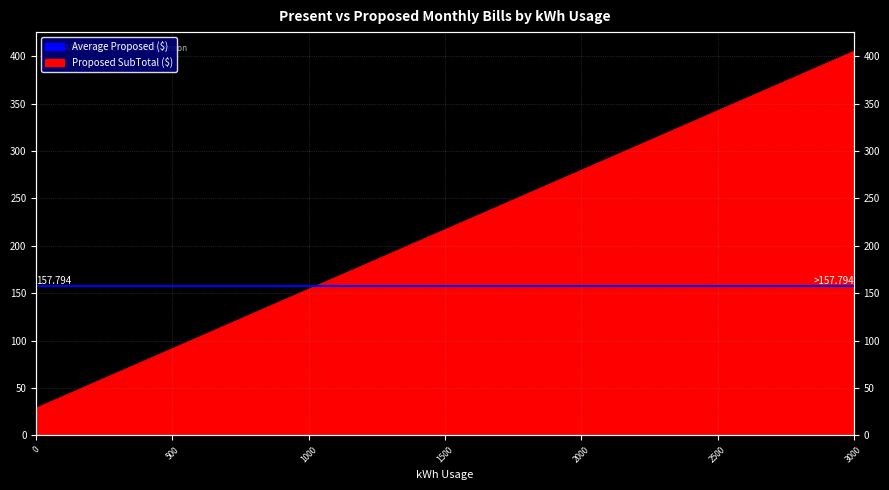

List the labels in order of value, largest first.

3000, 2900, 2800, 2700, 2600, 2500, 2400, 2300, 2200, 2100, 2000, 1900, 1800, 1700, 1600, 1500, 1400, 1300, 1200, 1100, 1000, 900, 800, 700, 600, 500, 400, 300, 200, 100, 0